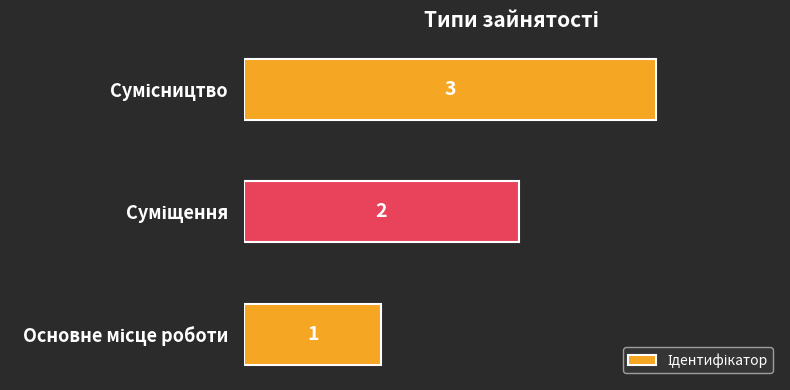

How many values are between 1 and 3?

3